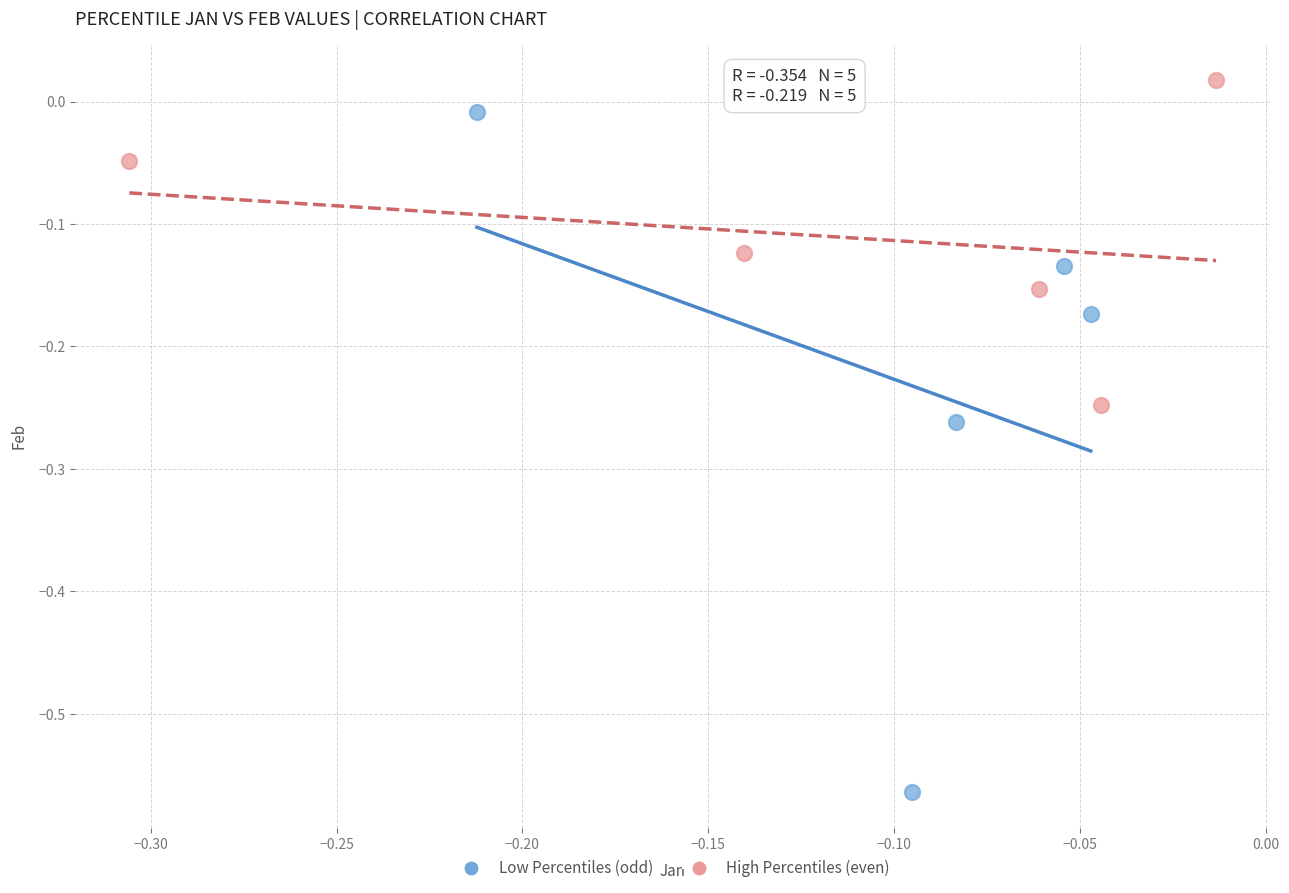

Which series contains the highest Y value?

High Percentiles (even)